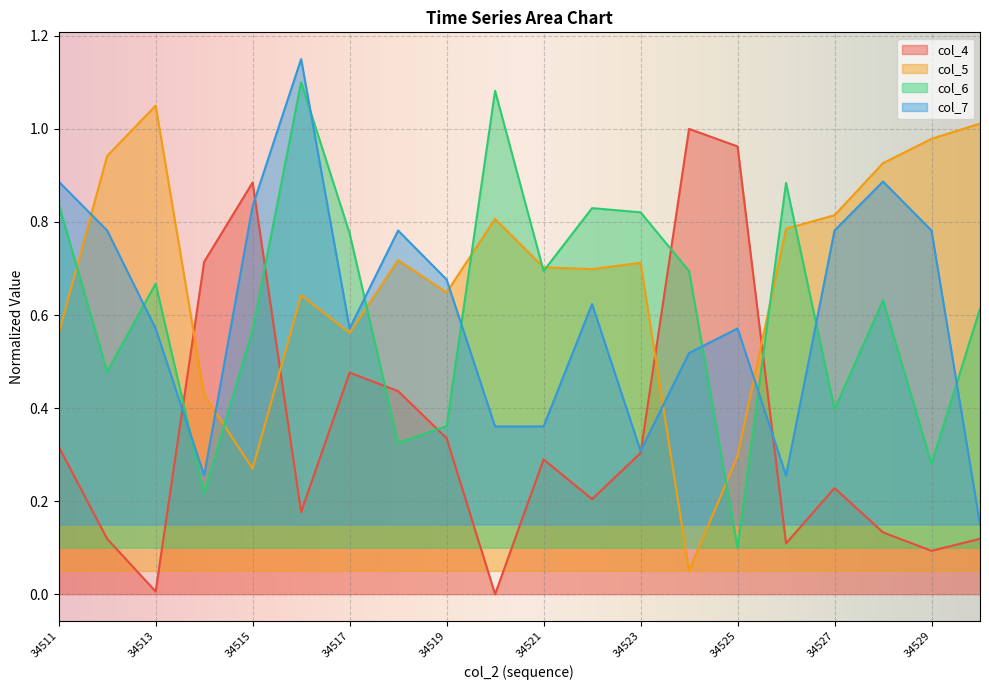

At which category is the sum across all series the highest?

34516